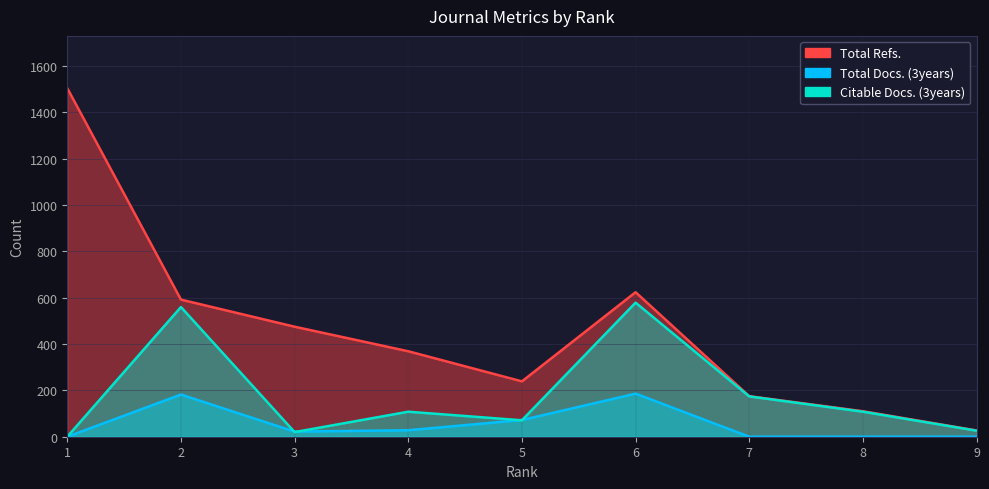

The value of Total Refs. at 4 is 548. True or false?

False